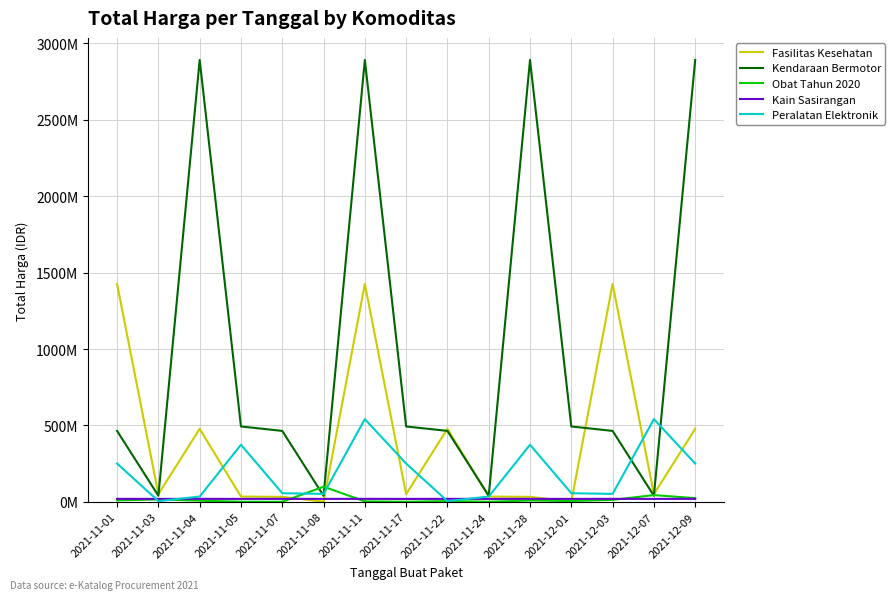

What is the approximate value of Kain Sasirangan at 2021-12-07?

18900000